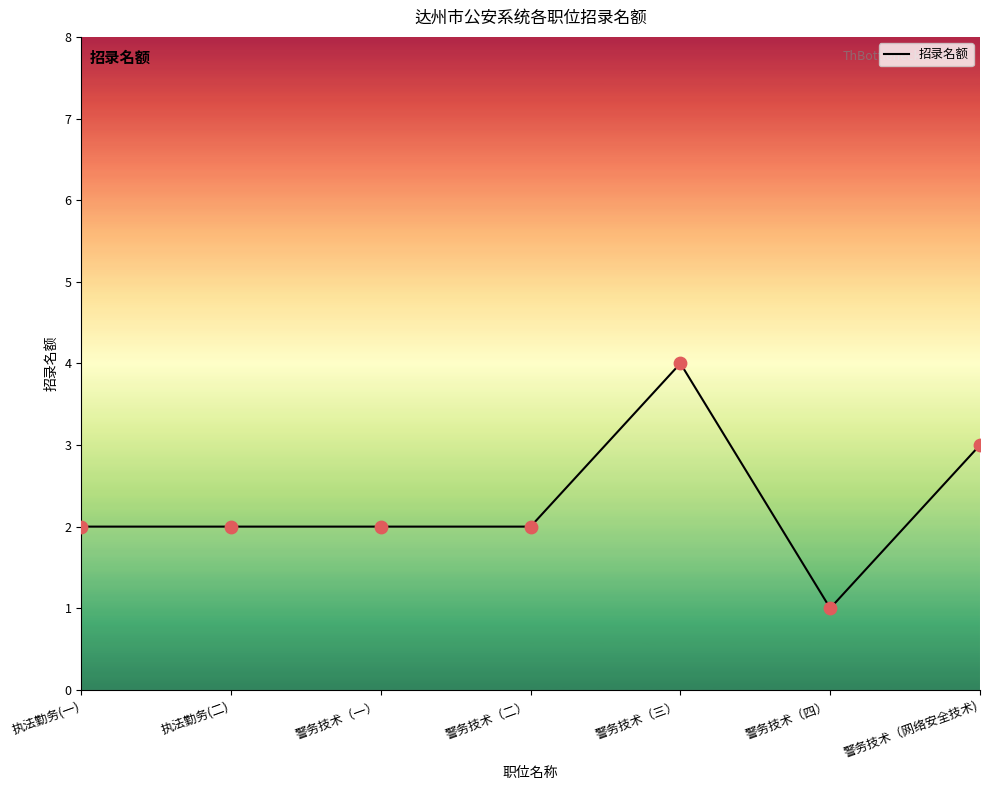

Which has a higher value, 警务技术（一） or 警务技术（四）?

警务技术（一）